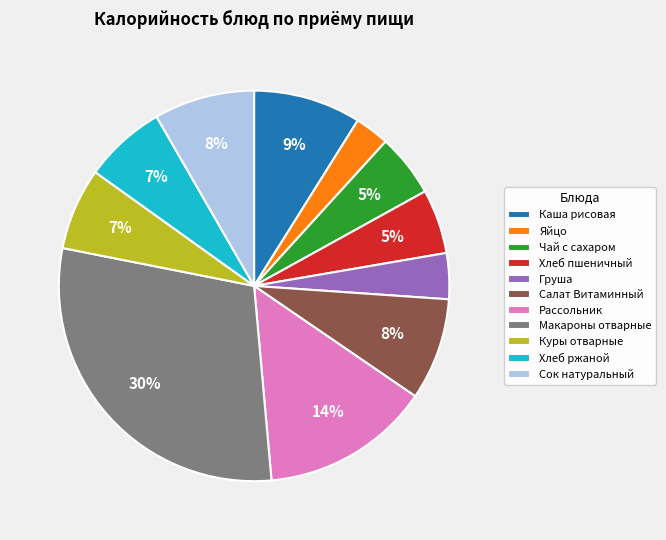

To the nearest percent, what is the difference between the largest and smallest slice percentages?

27%